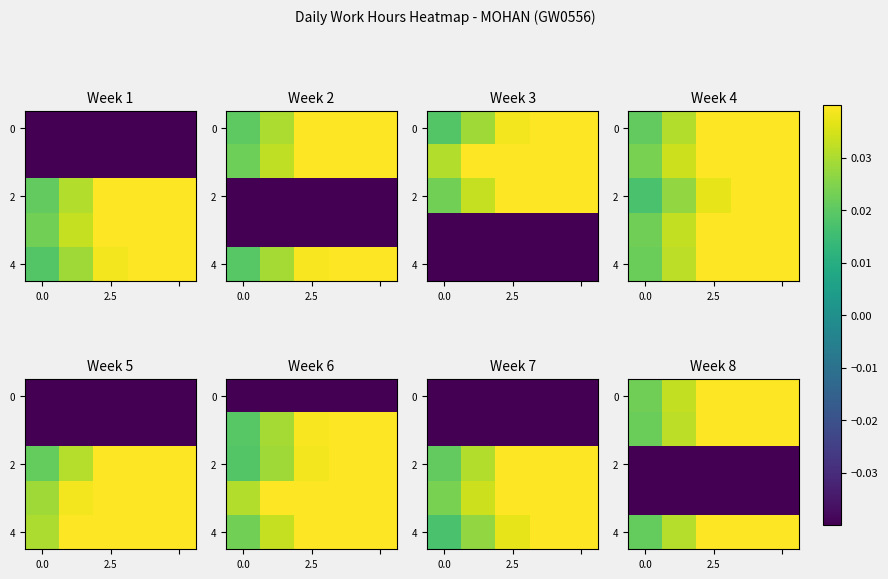

What is the difference between the highest and lowest values at 3?

0.2